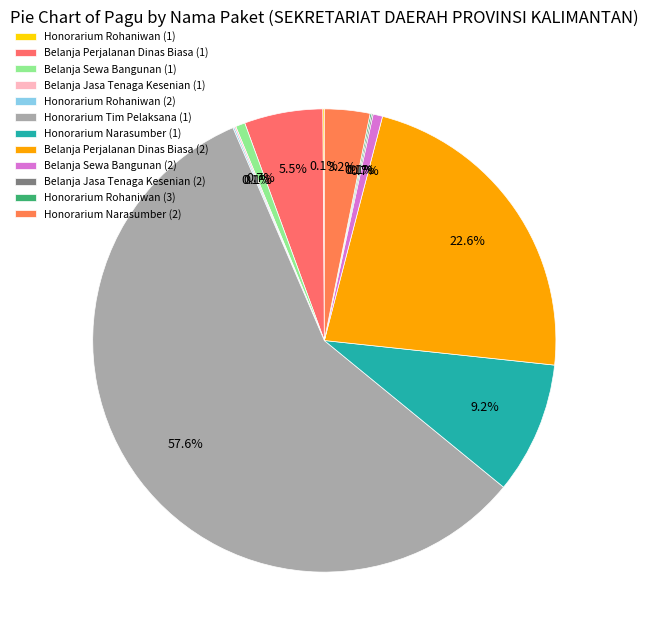

The Honorarium Tim Pelaksana (1) slice represents 66% of the pie. True or false?

False